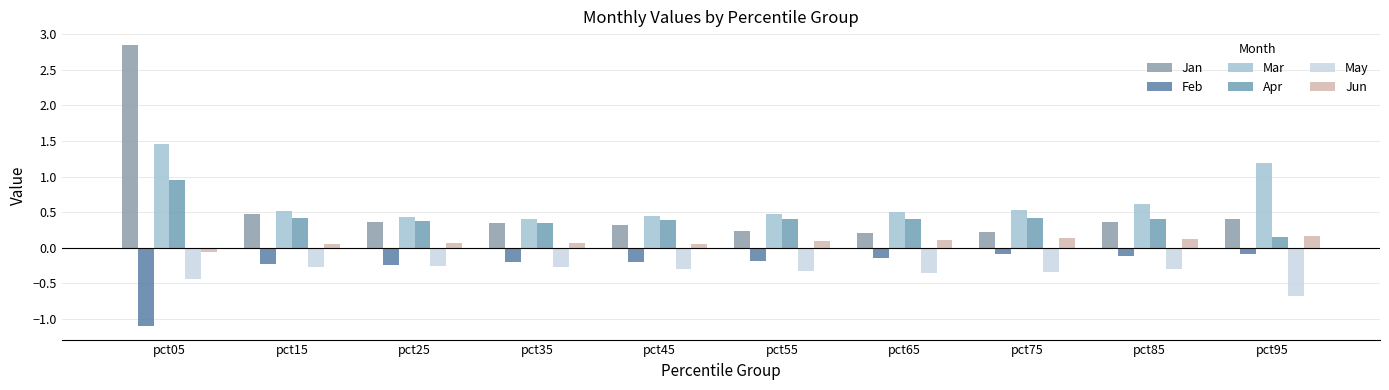

What is the sum of the Jan values at pct25 and pct35?

0.7